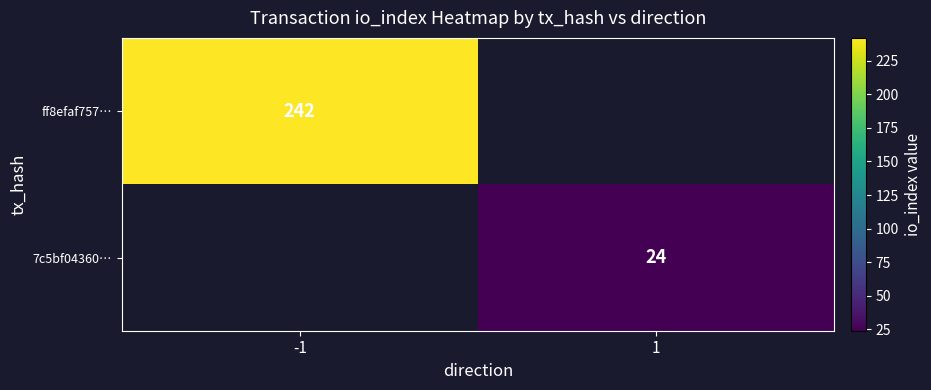

The value of 7c5bf04360… at 1 is 24. True or false?

True